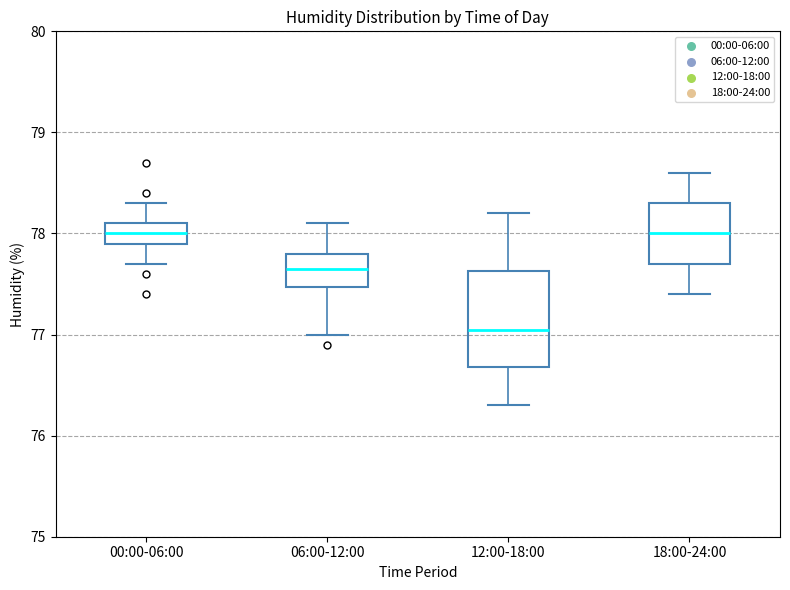

Reading left to right, read every box against the y-axis: the position of its median line, the range the box covers, and the ends of its whiskers. The values are not printed on the chart, so give them approximately, as read against the axis.

00:00-06:00: median 78.0, box 77.9 to 78.1, whiskers 77.7 to 78.3
06:00-12:00: median 77.7, box 77.5 to 77.8, whiskers 77.0 to 78.1
12:00-18:00: median 77.1, box 76.7 to 77.6, whiskers 76.3 to 78.2
18:00-24:00: median 78.0, box 77.7 to 78.3, whiskers 77.4 to 78.6